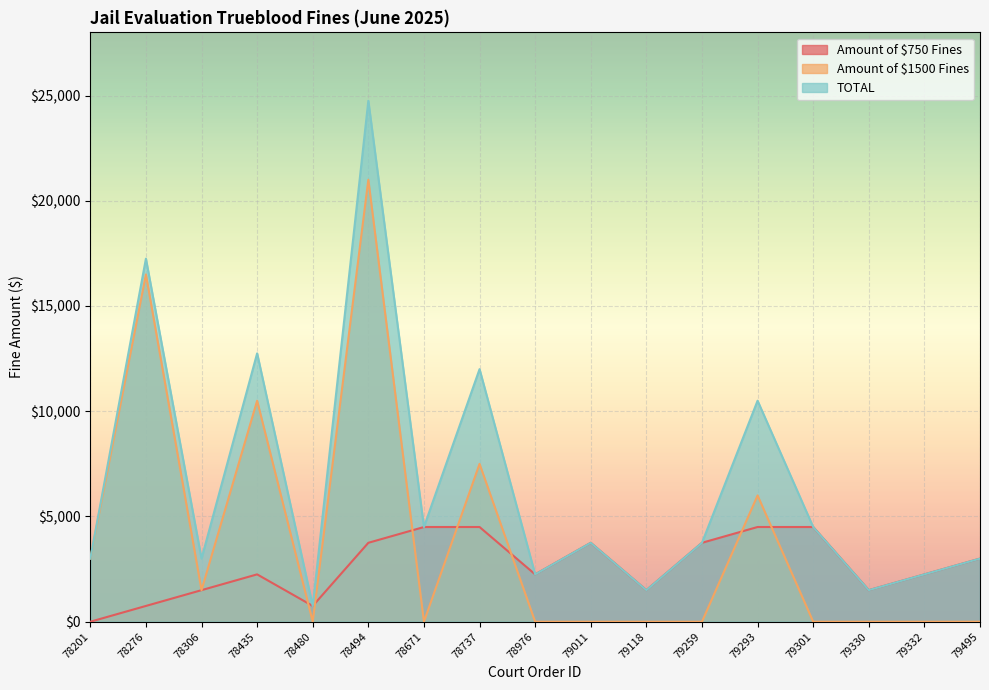

Which series changed the most between 78276 and 78306?

Amount of $1500 Fines